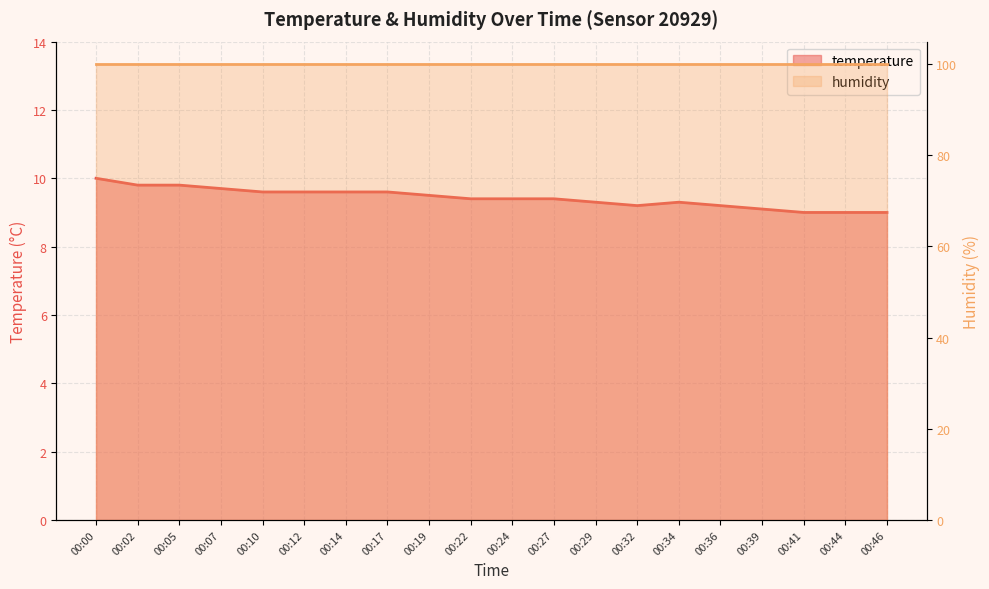

What is the difference between the values at 00:27 and 00:36?

0.2